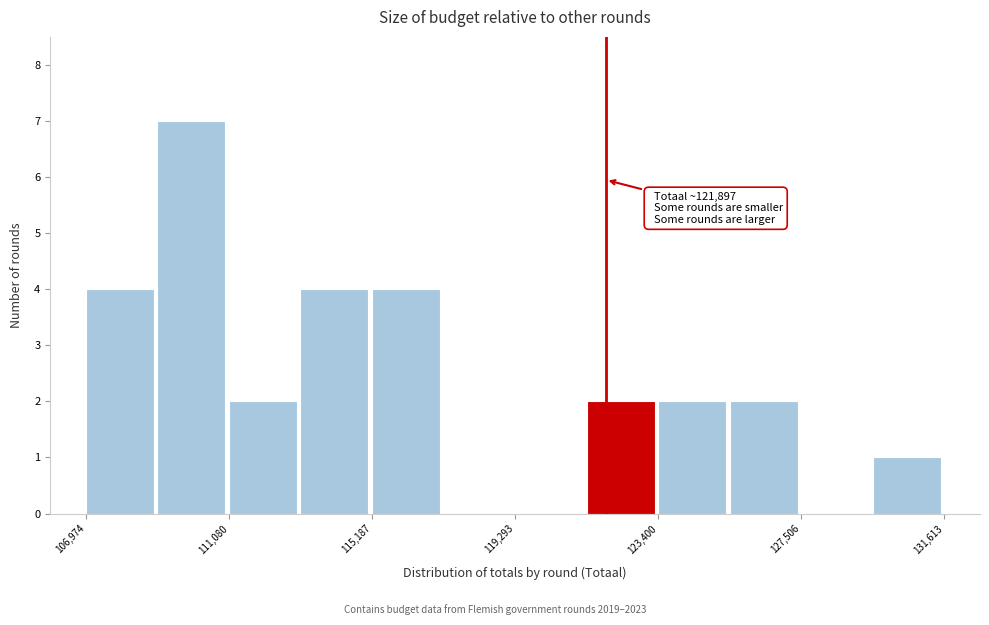

Which range on the x-axis has the tallest bar?

109000 to 111000